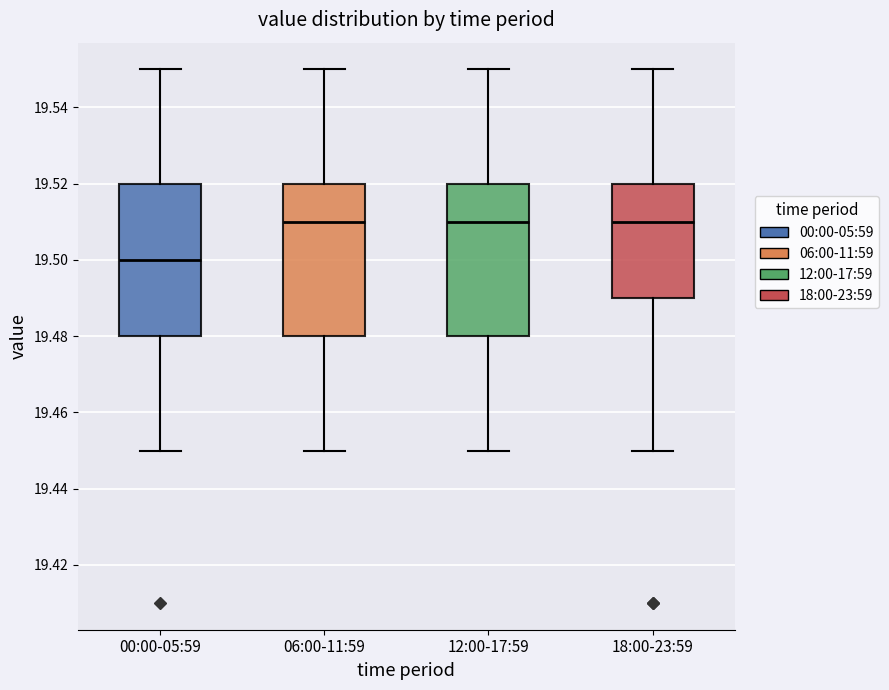

Where does the median line of the box for 06:00-11:59 sit on the y-axis? The values are not printed on the chart, so give them approximately, as read against the axis.

19.51